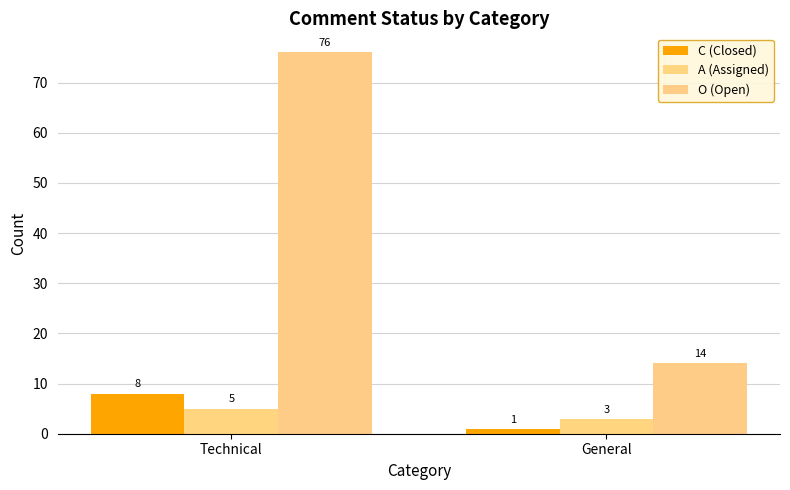

Does the chart contain stacked bars?

No